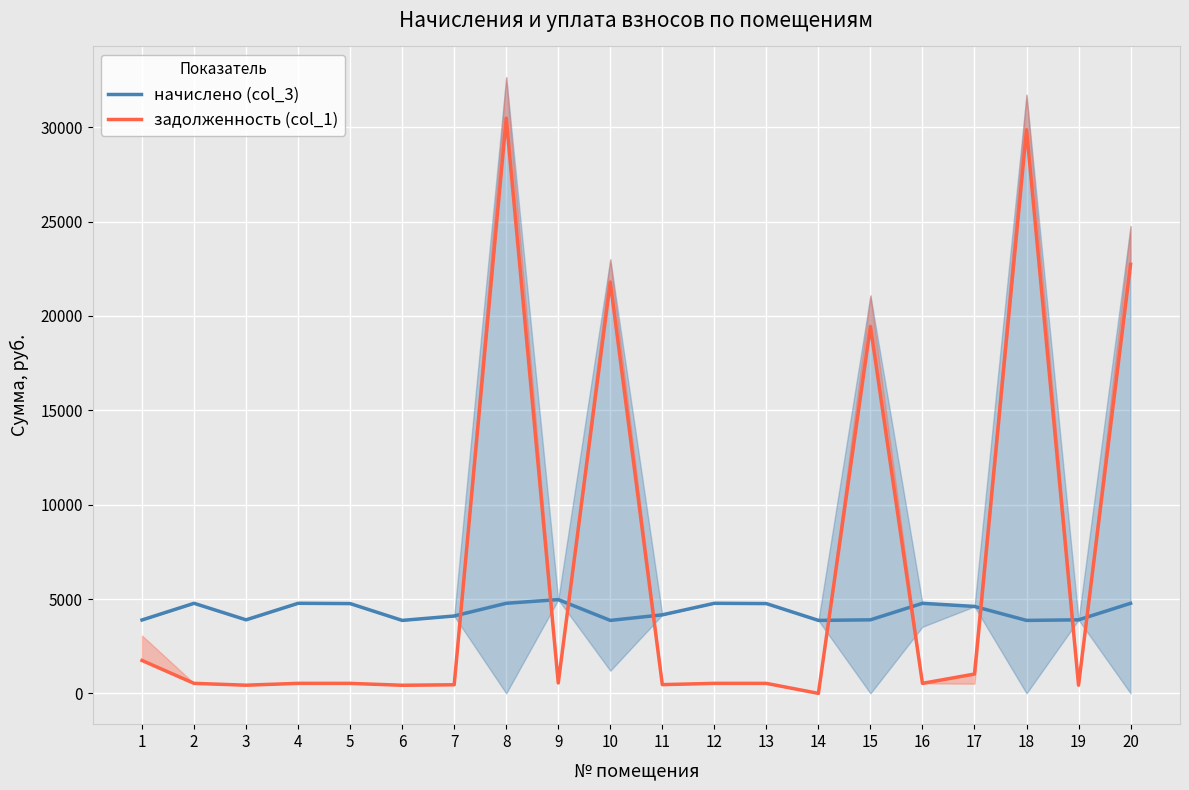

How many lines are shown in the chart?

2